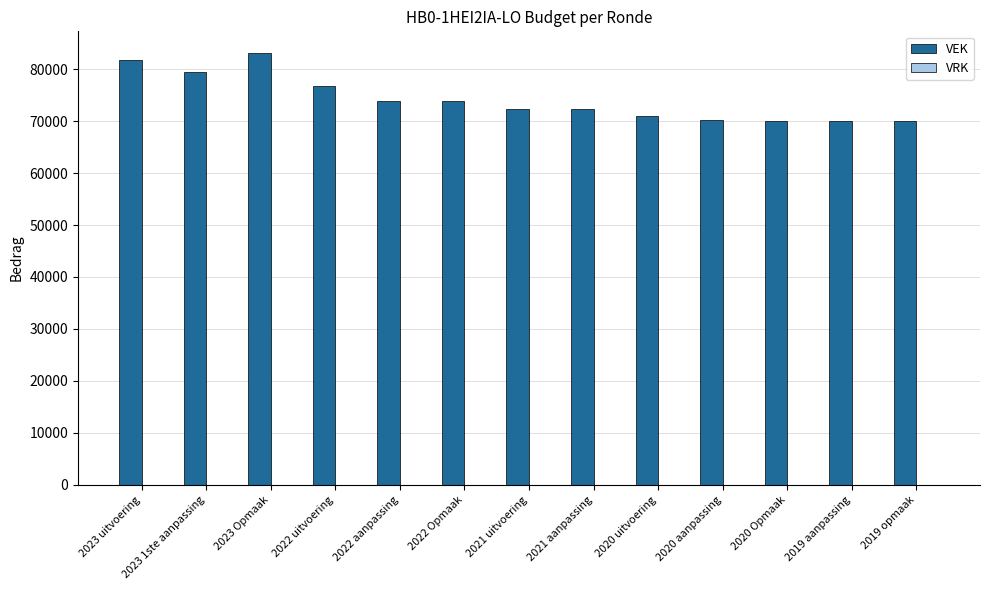

What is the label of the 4th bar from the right?

2020 aanpassing